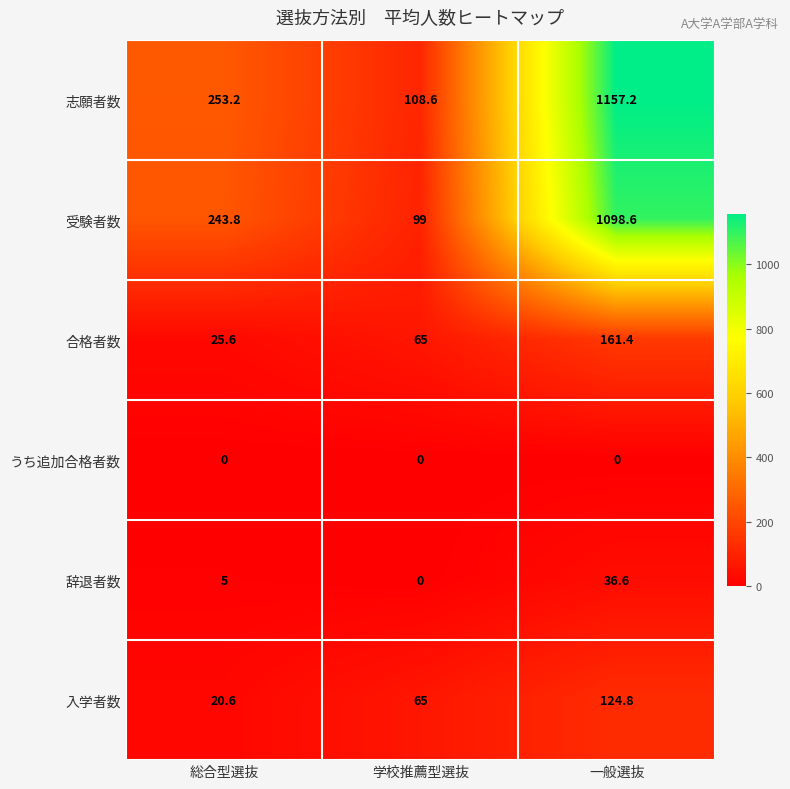

At how many categories does at least one series exceed 1017?

1